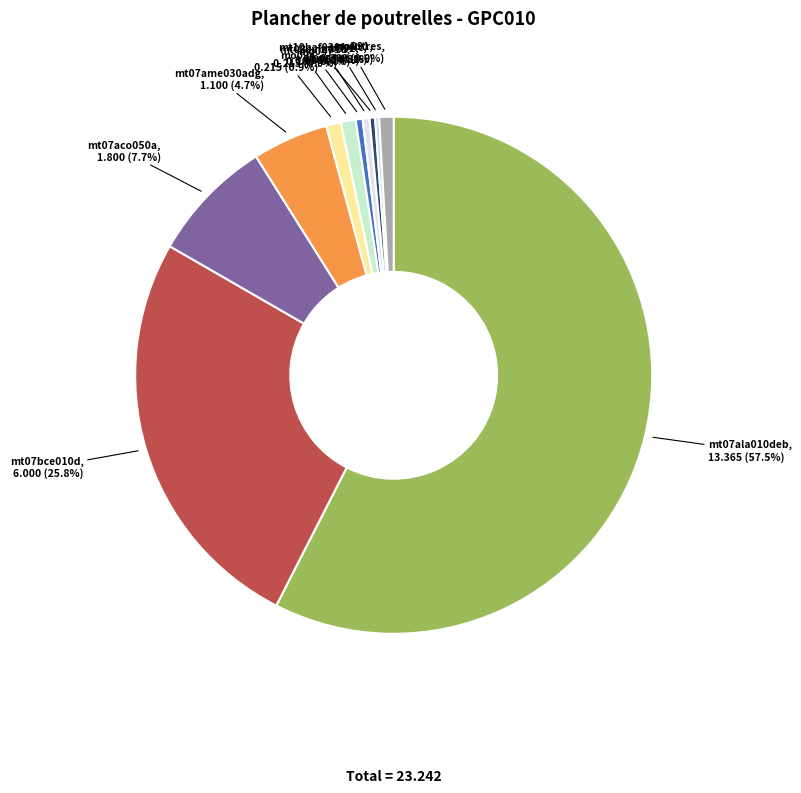

Which category has the biggest portion of the pie?

mt07ala010deb